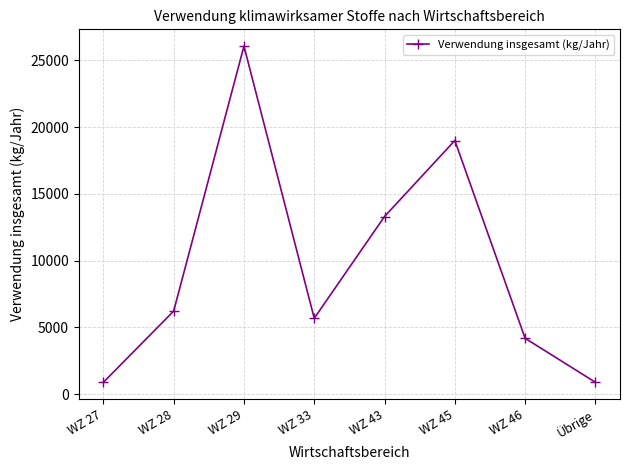

How many lines are shown in the chart?

1